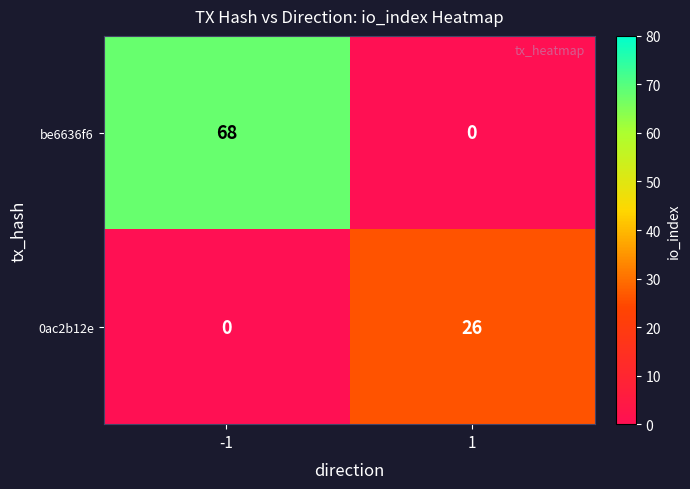

Rank the categories by be6636f6 value from highest to lowest.

-1, 1